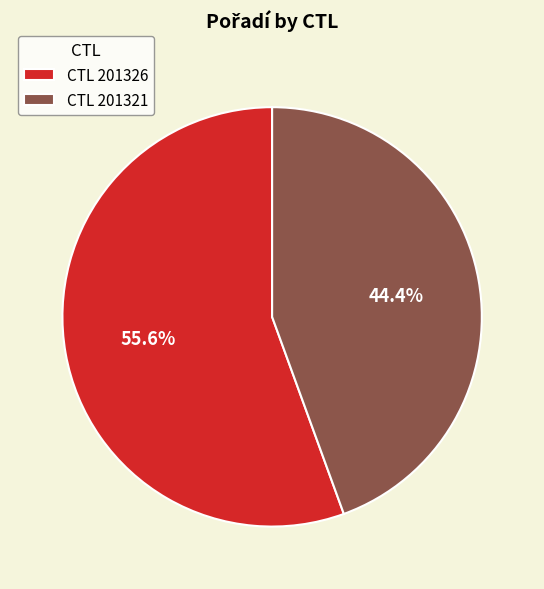

What percentage is NOT represented by CTL 201326?

44.4%